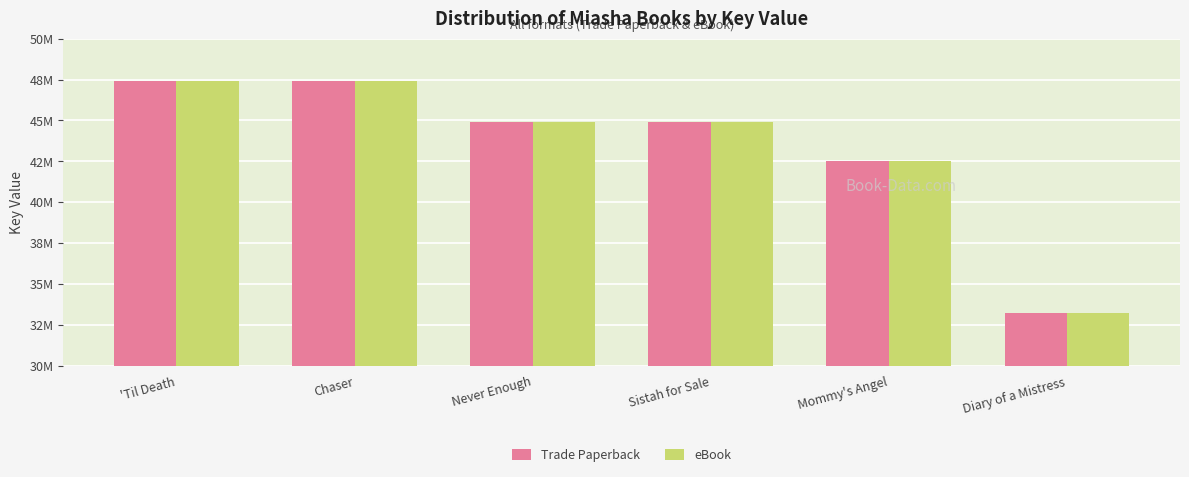

True or false: Trade Paperback has a value of 44907502 at Never Enough.

True